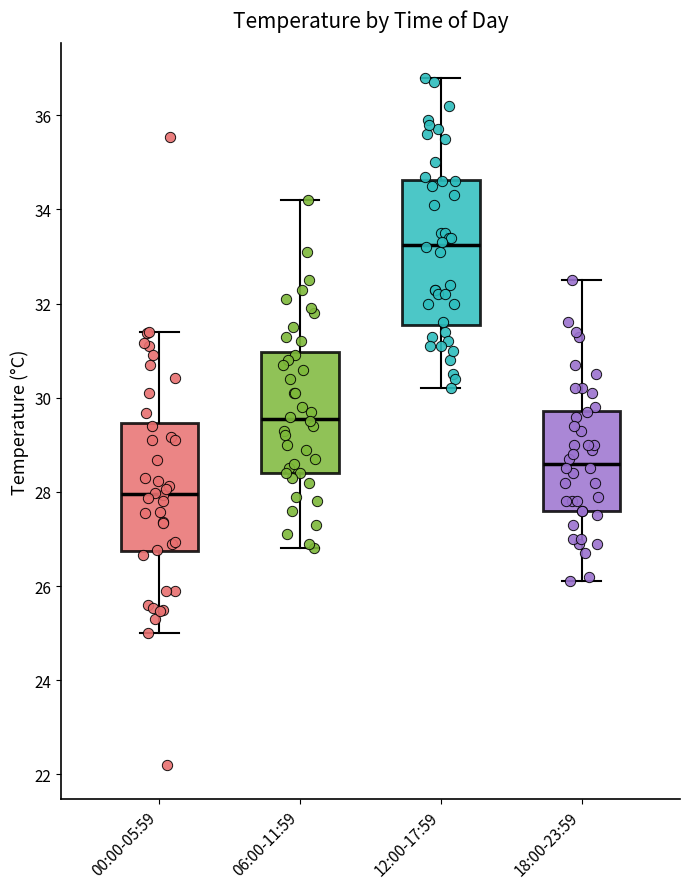

Reading left to right, transcribe this box plot: for each box, give where its median line is, the range the box spans, and where its two whiskers end, as read against the y-axis. The values are not printed on the chart, so give them approximately, as read against the axis.

00:00-05:59: median 28.0, box 26.8 to 29.4, whiskers 25.0 to 31.4
06:00-11:59: median 29.6, box 28.4 to 31.0, whiskers 26.8 to 34.2
12:00-17:59: median 33.2, box 31.6 to 34.6, whiskers 30.2 to 36.8
18:00-23:59: median 28.6, box 27.6 to 29.8, whiskers 26.2 to 32.6